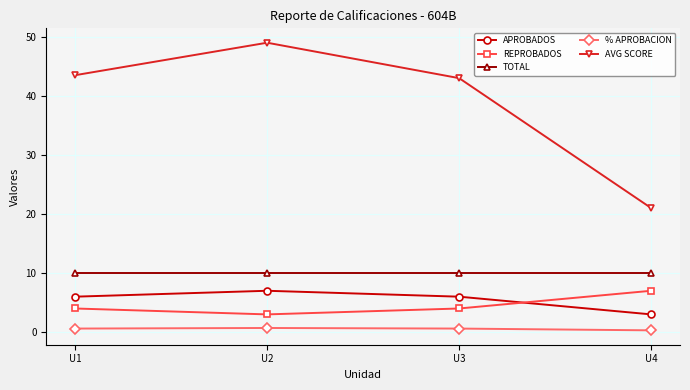

What is the smallest value displayed?

0.3